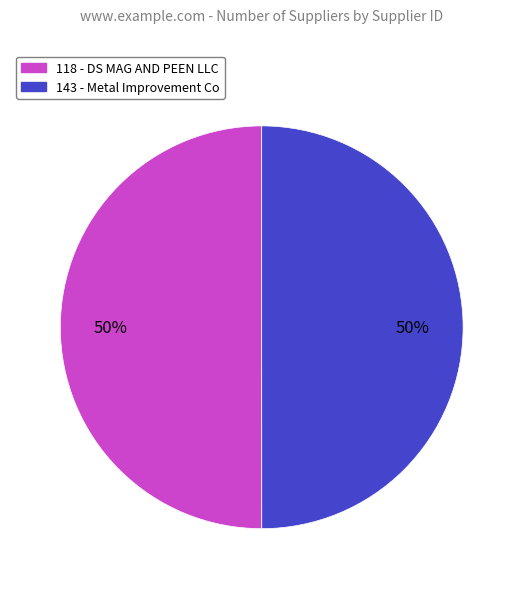

Is it true that 118 - DS MAG AND PEEN LLC is 56% of the pie?

False